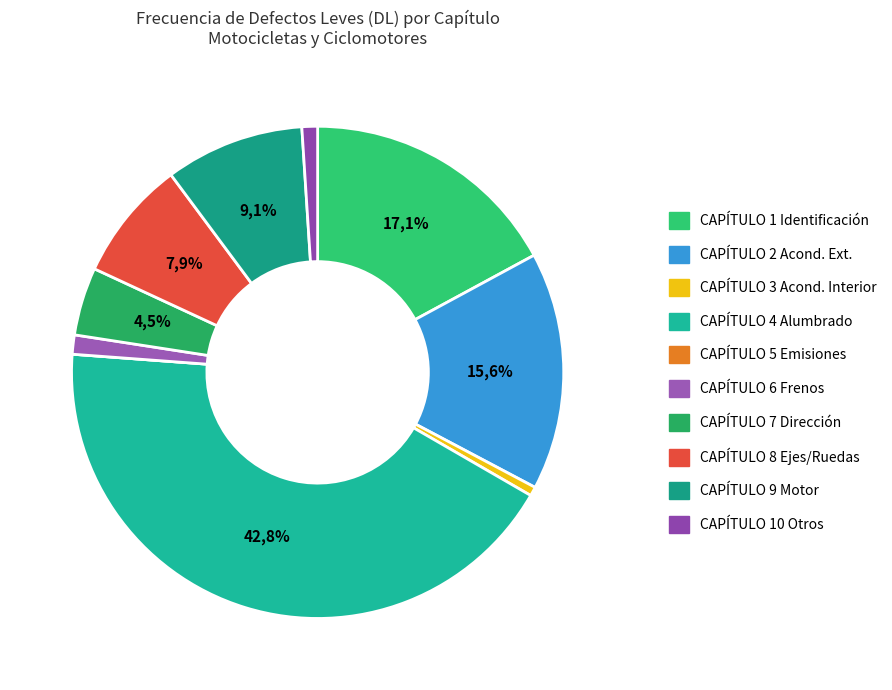

What is the change in value from CAPÍTULO 4 Alumbrado to CAPÍTULO 5 Emisiones?

-23019